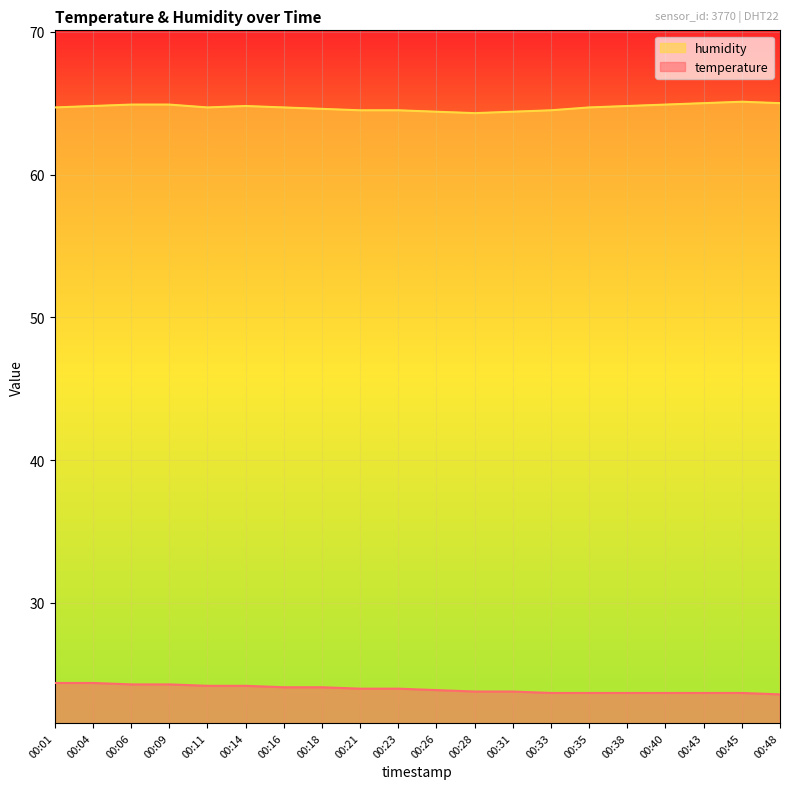

Reading left to right, what are all the values shown in this chart?

temperature: 00:01=24.4	00:04=24.4	00:06=24.3	00:09=24.3	00:11=24.2	00:14=24.2	00:16=24.1	00:18=24.1	00:21=24.0	00:23=24.0	00:26=23.9	00:28=23.8	00:31=23.8	00:33=23.7	00:35=23.7	00:38=23.7	00:40=23.7	00:43=23.7	00:45=23.7	00:48=23.6
humidity: 00:01=64.7	00:04=64.8	00:06=64.9	00:09=64.9	00:11=64.7	00:14=64.8	00:16=64.7	00:18=64.6	00:21=64.5	00:23=64.5	00:26=64.4	00:28=64.3	00:31=64.4	00:33=64.5	00:35=64.7	00:38=64.8	00:40=64.9	00:43=65.0	00:45=65.1	00:48=65.0